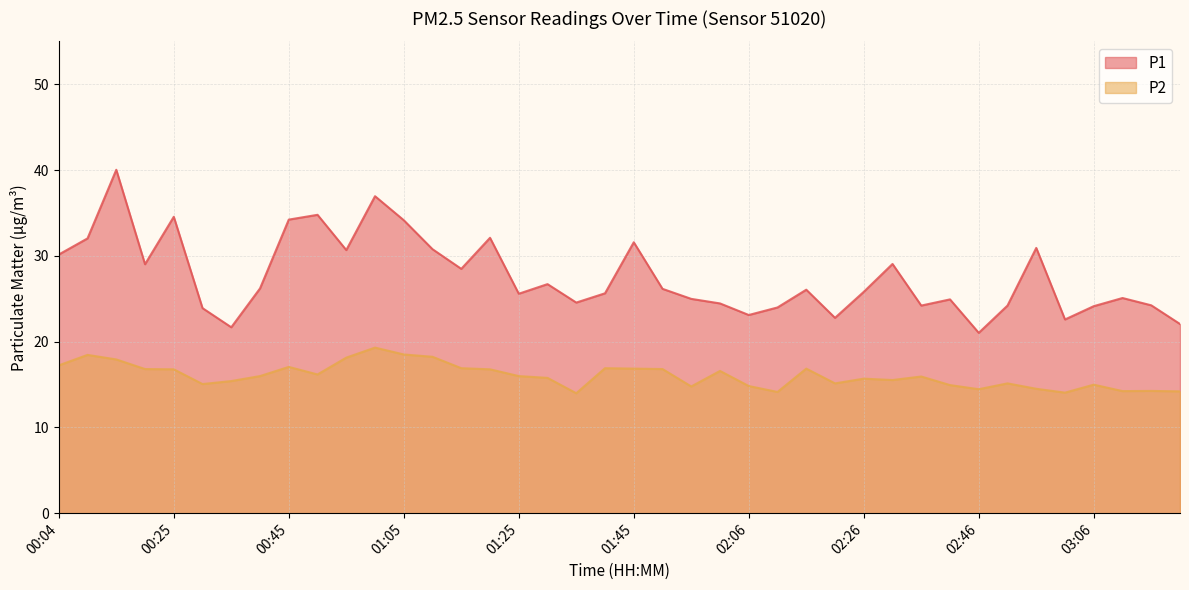

How many values in the P1 series exceed 26?

20